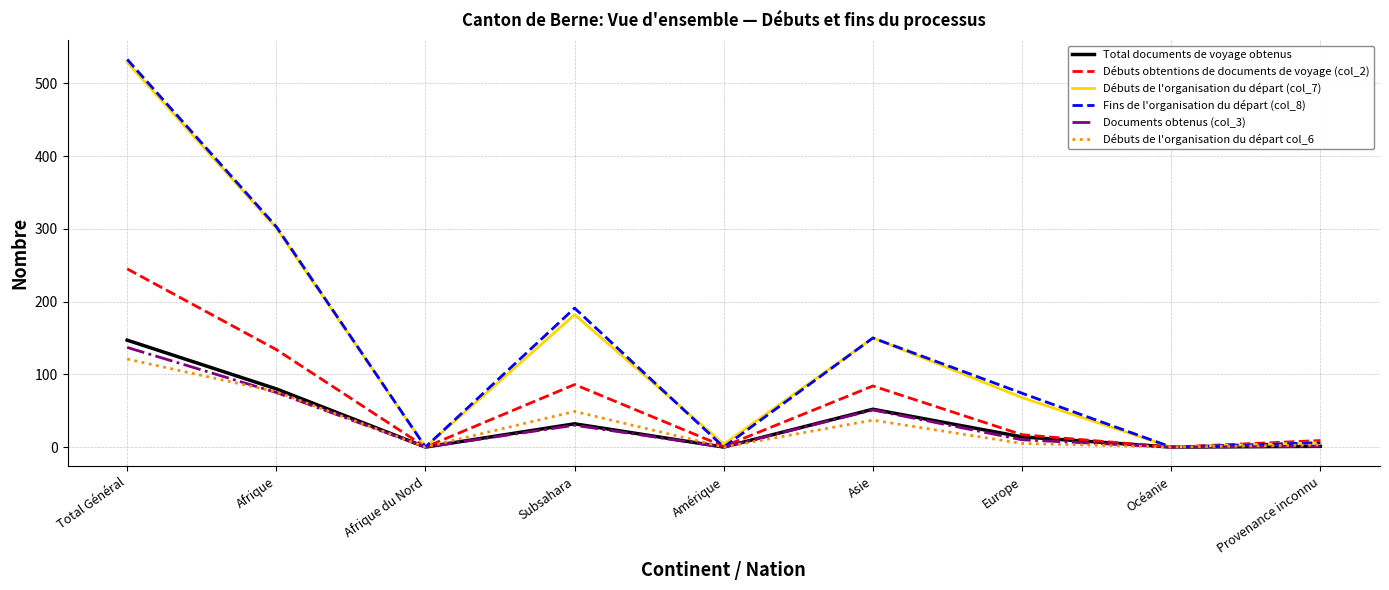

Is the value of Documents obtenus (col_3) at Amérique greater than the value of Débuts de l'organisation du départ (col_7) at Asie?

No